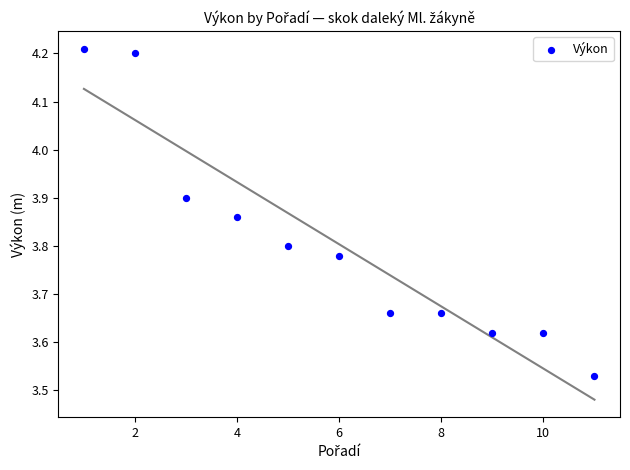

What is the range of Y values (max minus min)?

0.7